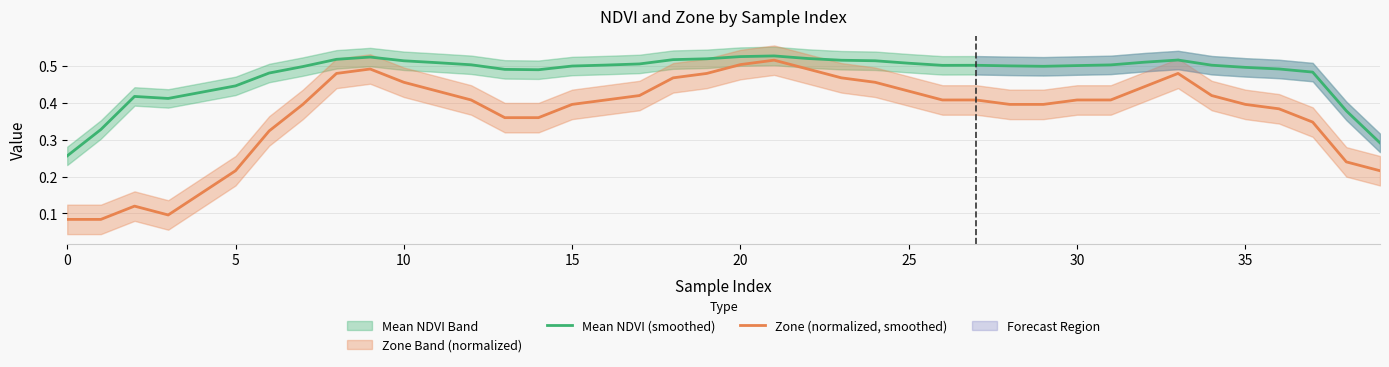

True or false: Mean NDVI (smoothed) and Zone (normalized, smoothed) cross at least once.

False